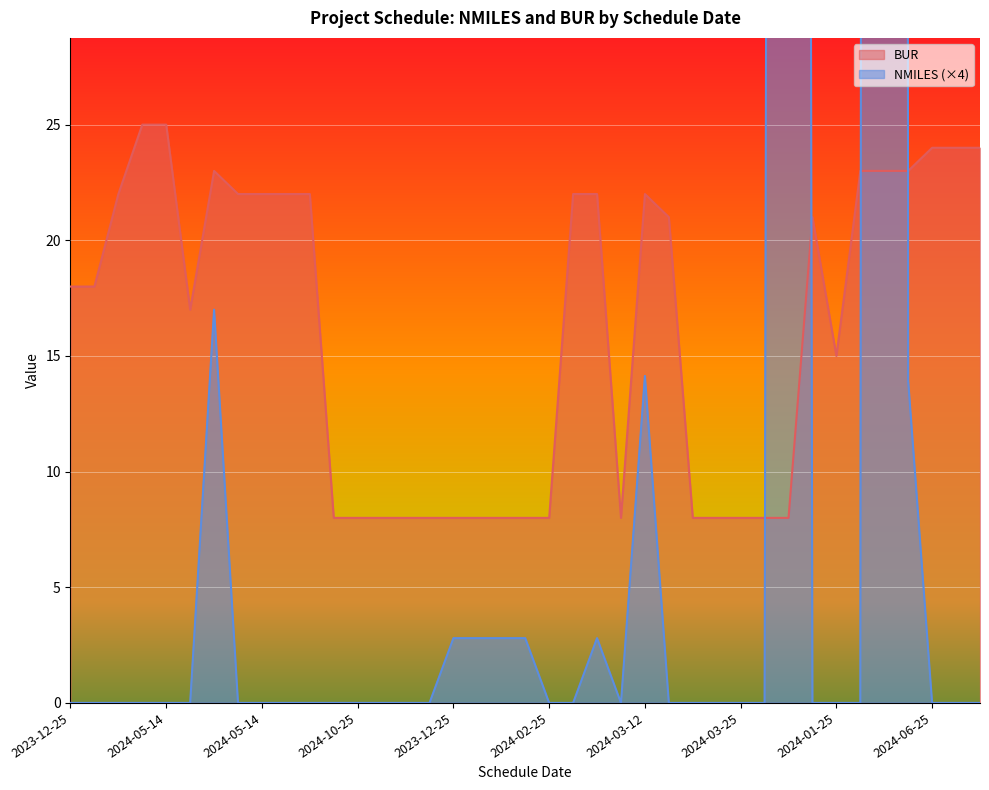

What is the sum of all NMILES values?

1707.1